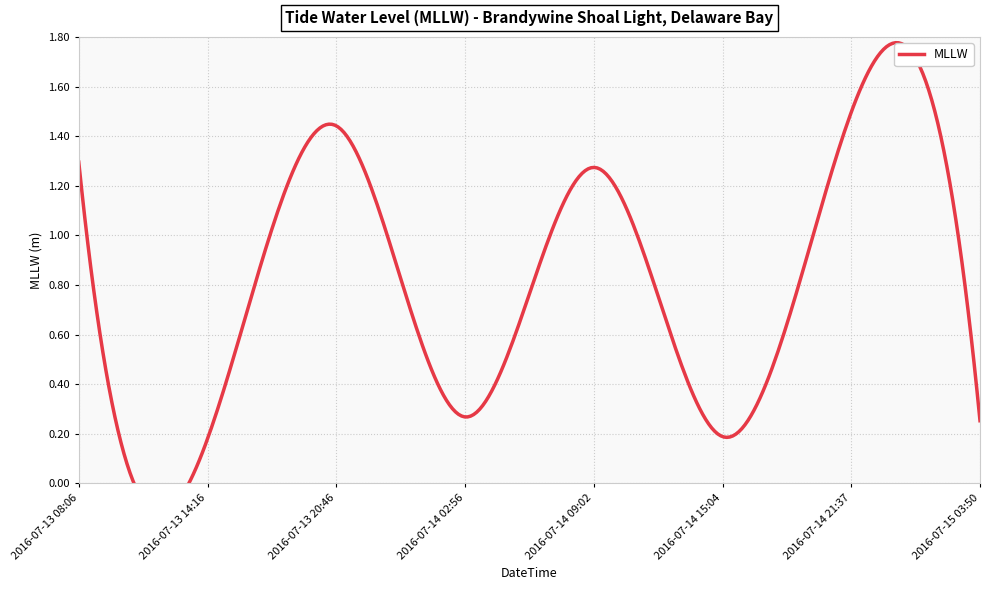

The value at 2016-07-14 15:04 is 0.2. True or false?

True